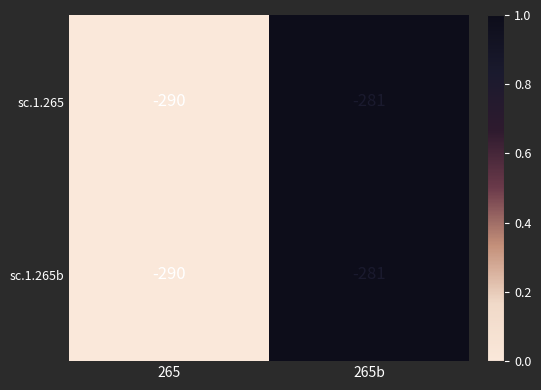

Reading left to right, extract all data points from this chart.

sc.1.265: 265=-290	265b=-281
sc.1.265b: 265=-290	265b=-281